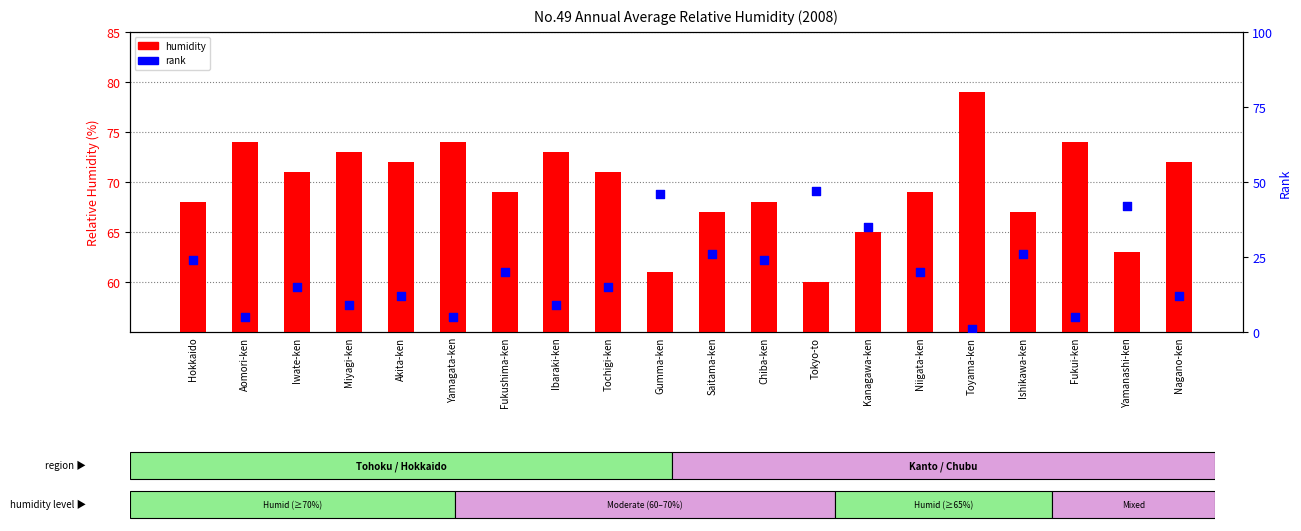

What are all the series names shown in the legend?

humidity, rank